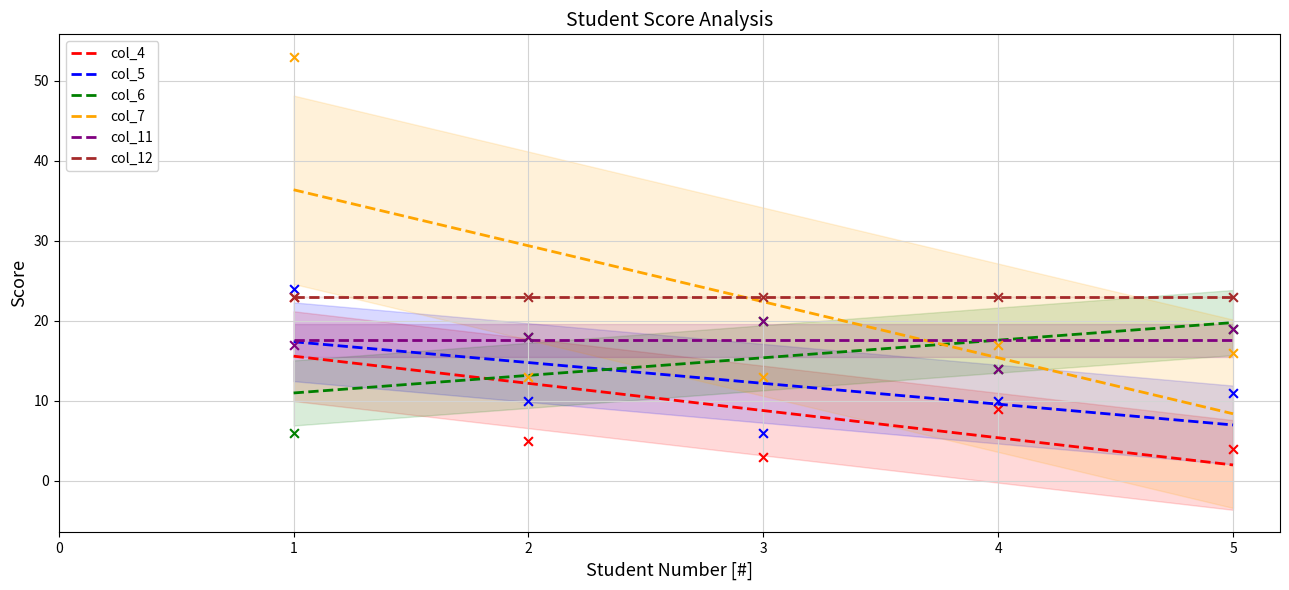

Which series contains the lowest Y value?

col_4